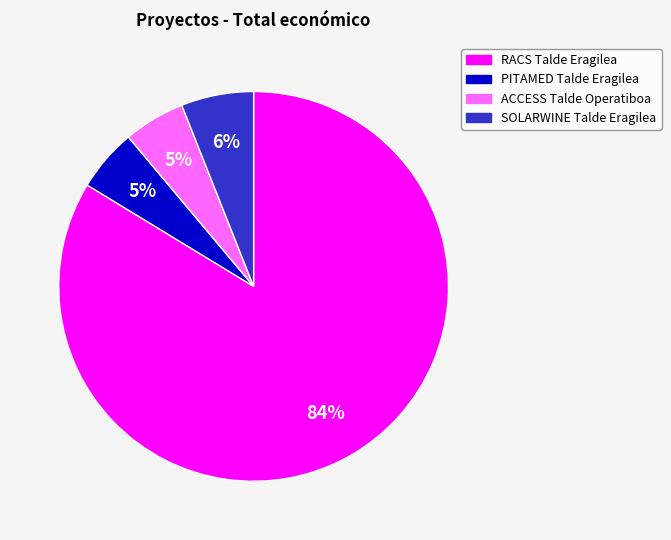

To the nearest percent, what is the difference between the largest and smallest slice percentages?

79%